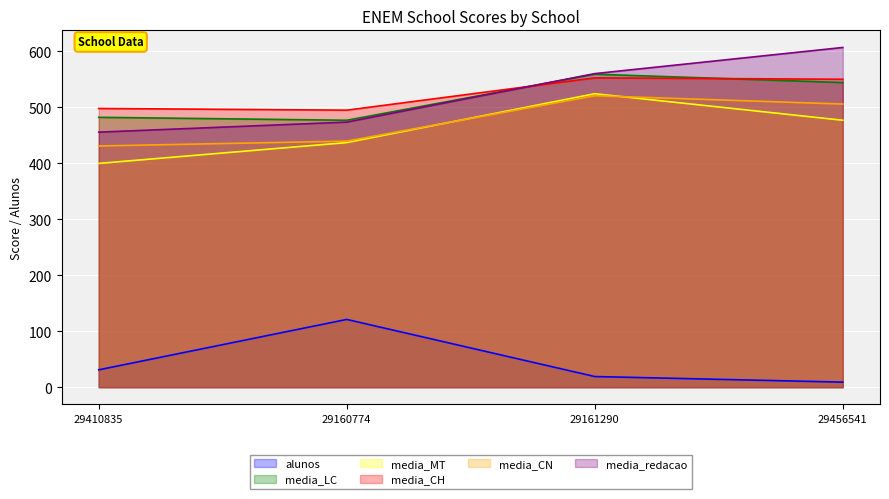

At how many categories does at least one series exceed 35?

4